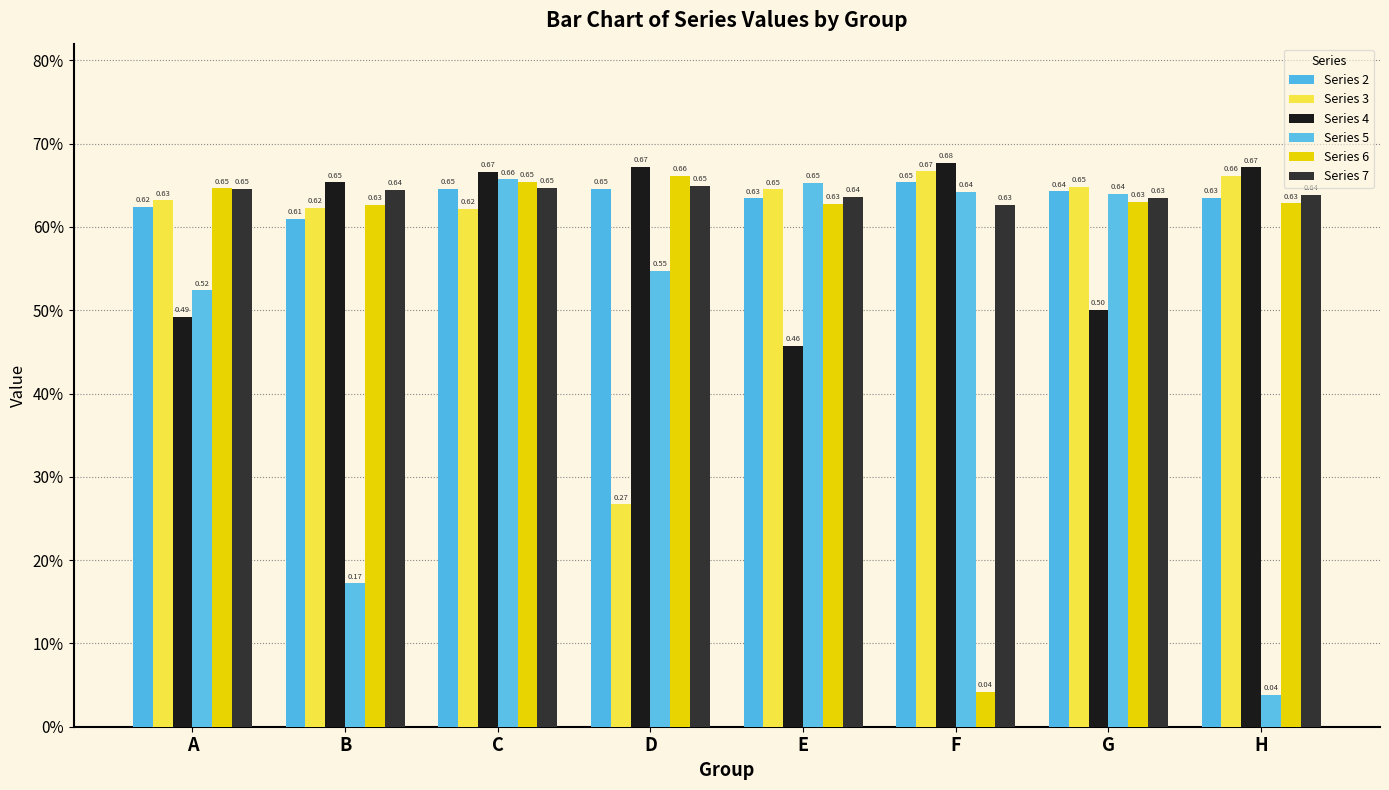

Does the chart contain stacked bars?

No